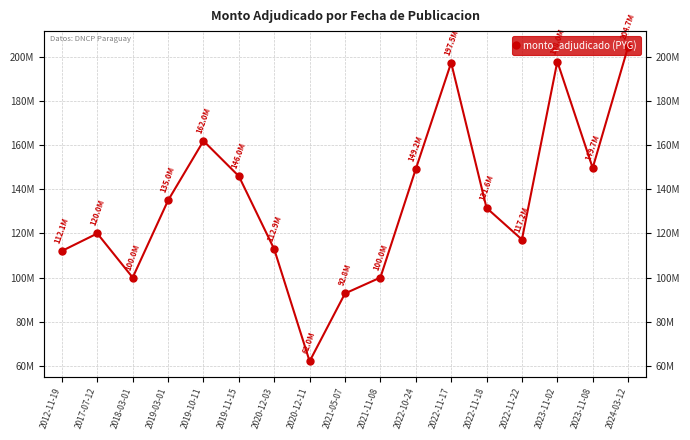

At which label does the data first exceed 131600000?

2019-03-01